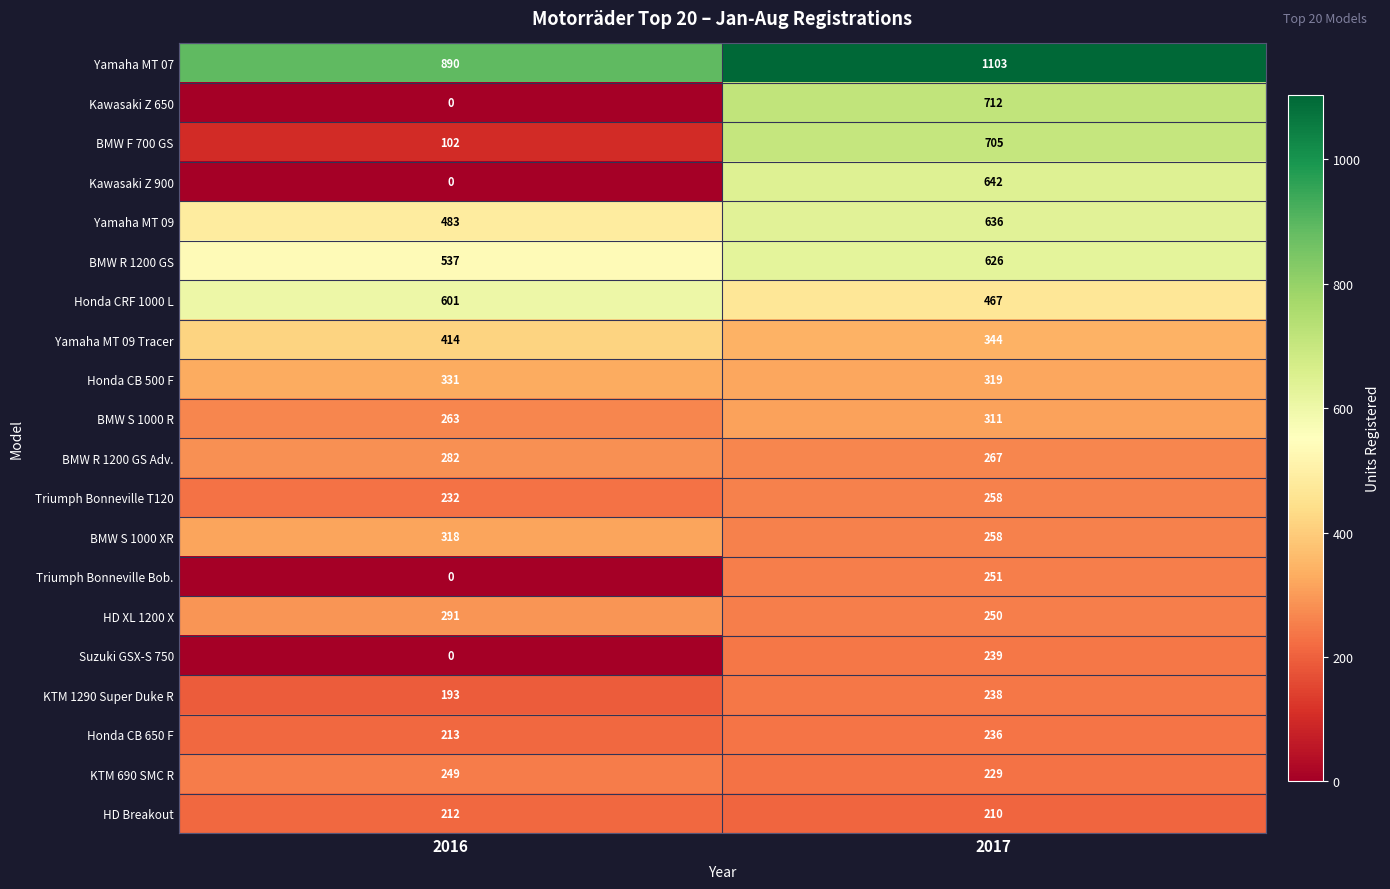

How many values in the BMW S 1000 R series are below 311?

1